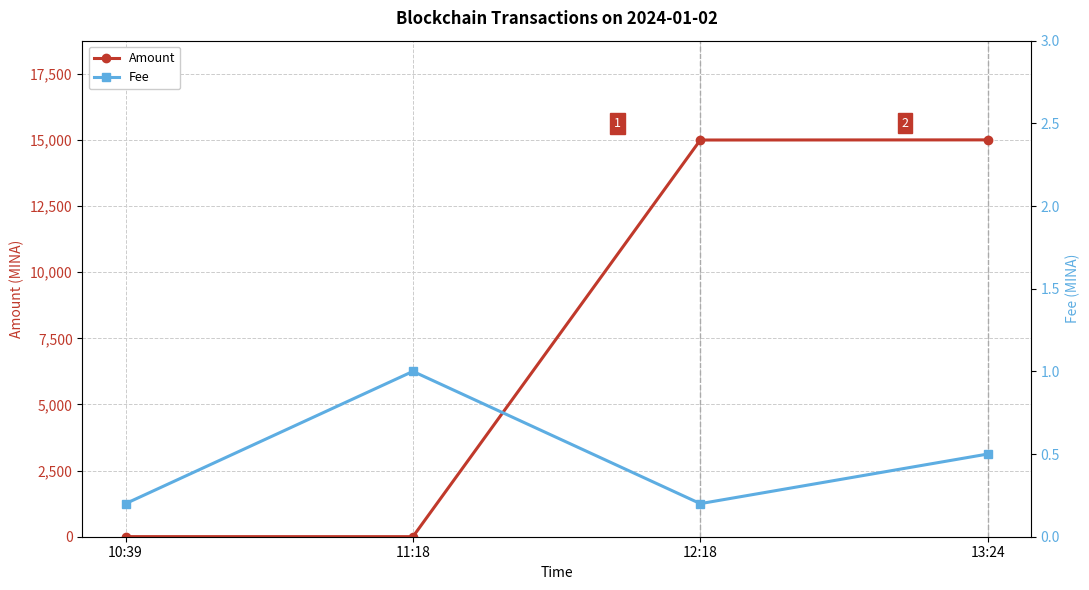

The value of Fee at 11:18 is 1.0. True or false?

True